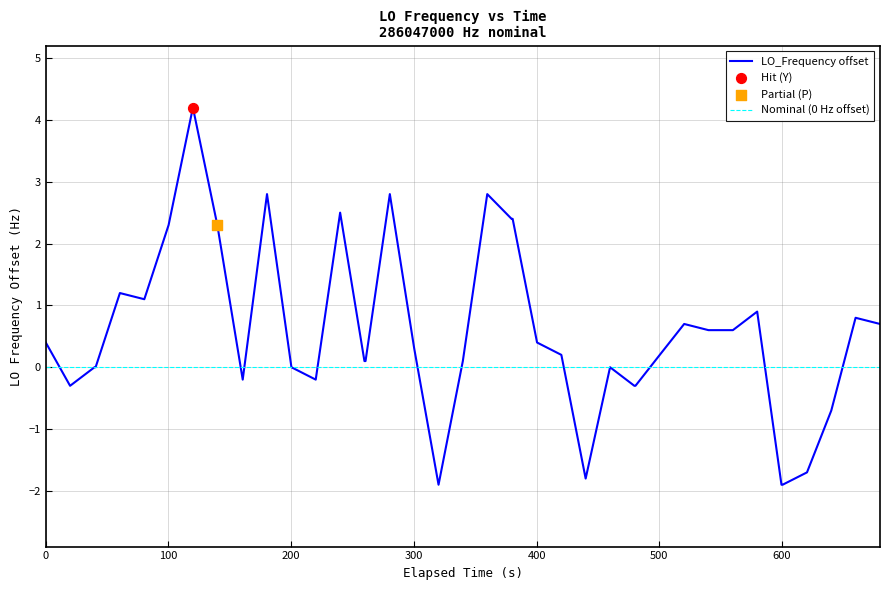

What is the lowest value of the LO_Frequency offset series?

-1.9